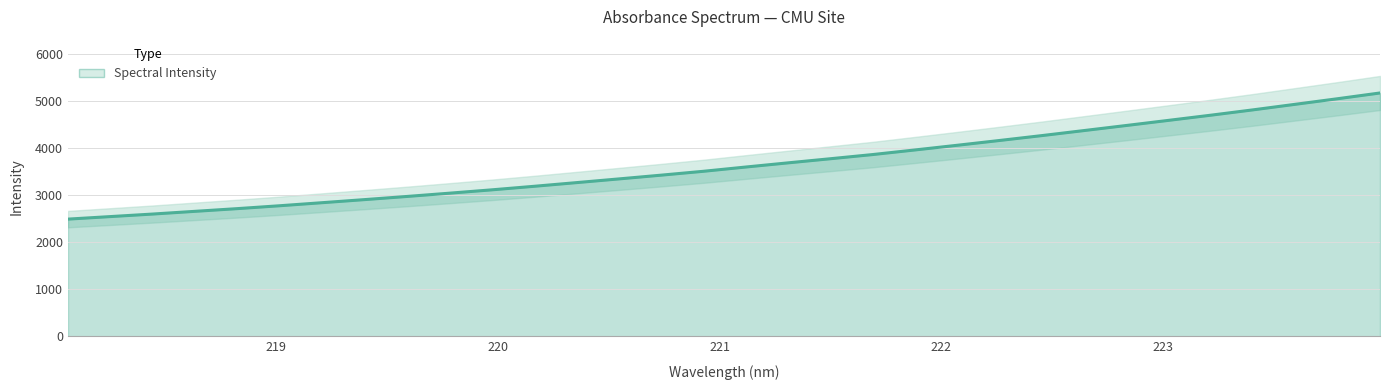

What is the value of the 3rd point from the left?

2600.6